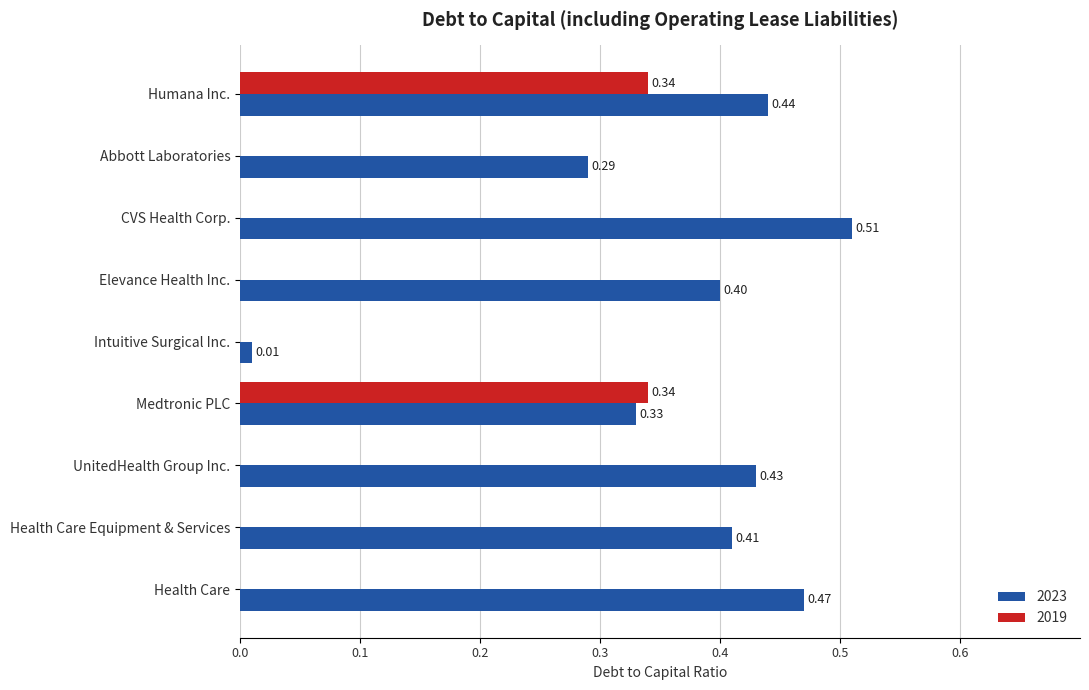

Which series changed the most between Abbott Laboratories and CVS Health Corp.?

2023